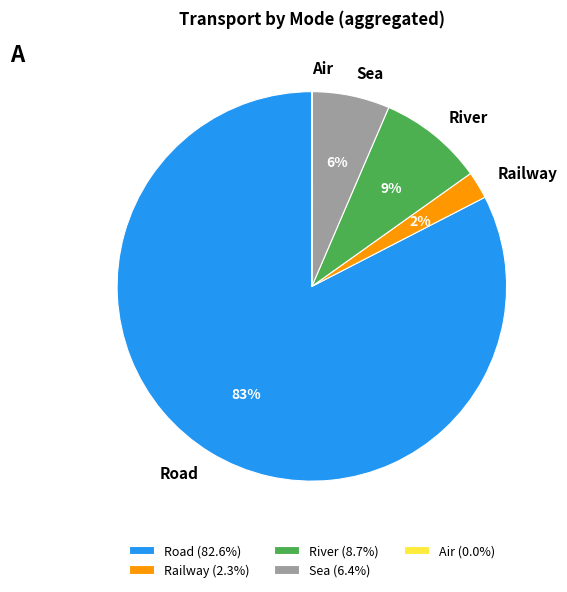

Combined, do Sea and Railway account for over 50%?

No